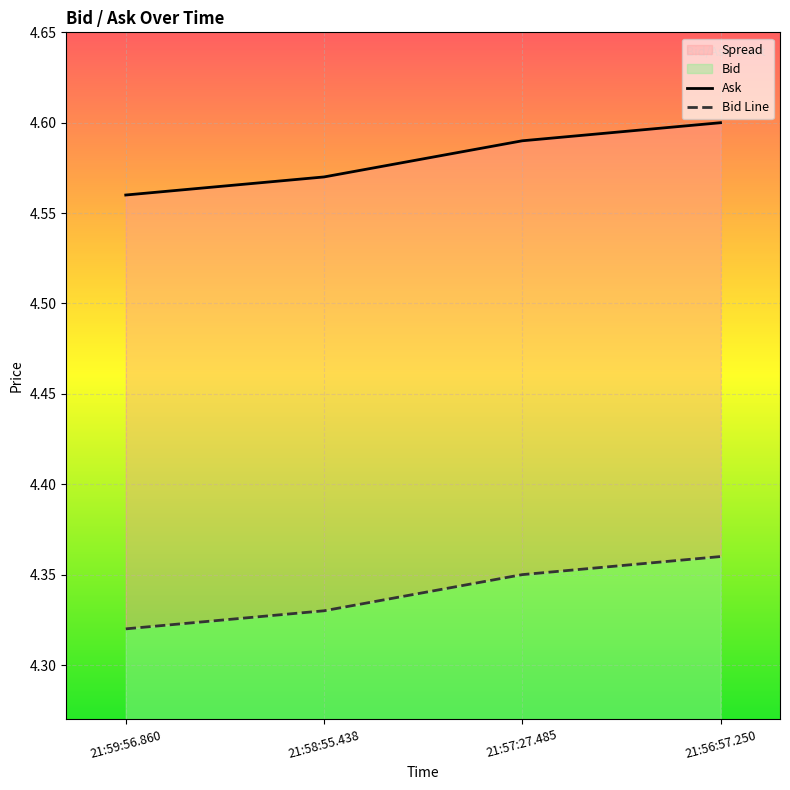

True or false: Ask has more than 1 points higher than both neighbors.

False